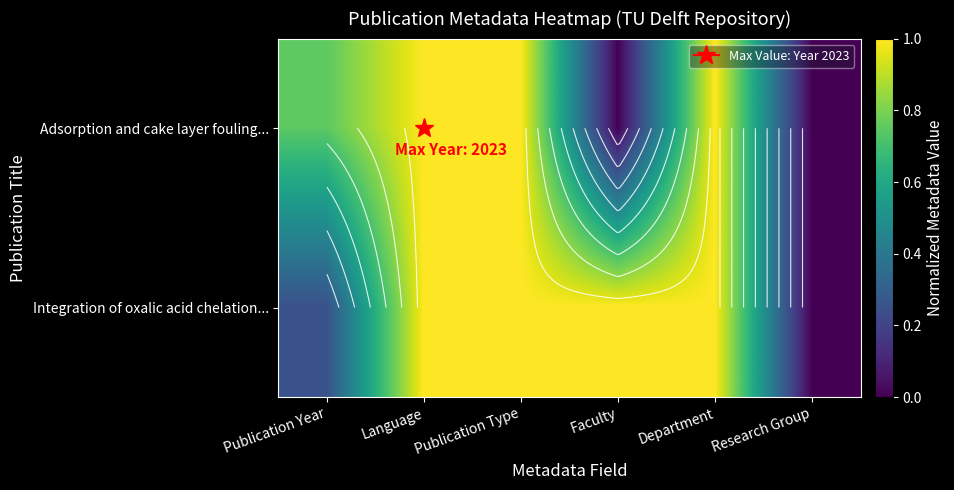

What is the spread (max minus min) of values at Publication Year?

0.5